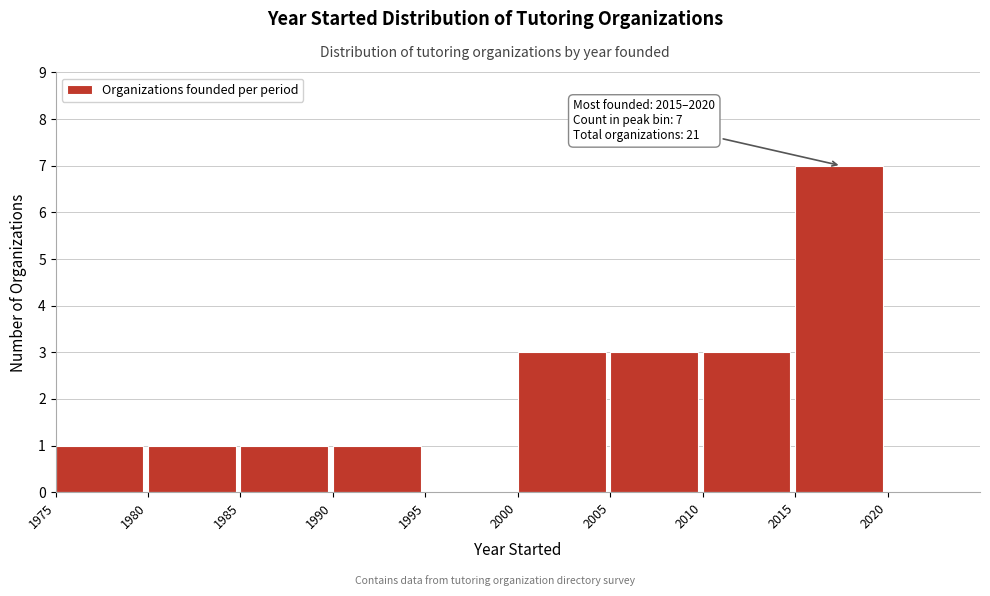

Which range on the x-axis has the tallest bar?

2015 to 2020